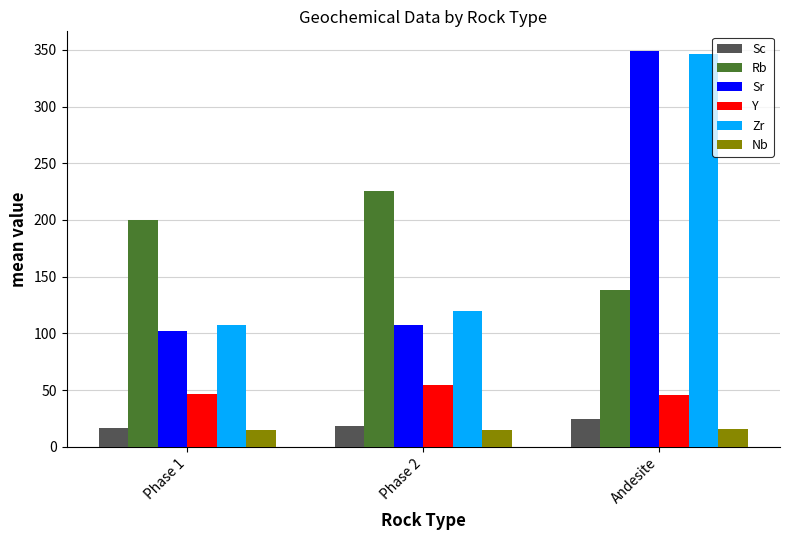

The value of Y at Phase 1 is 24.9. True or false?

False